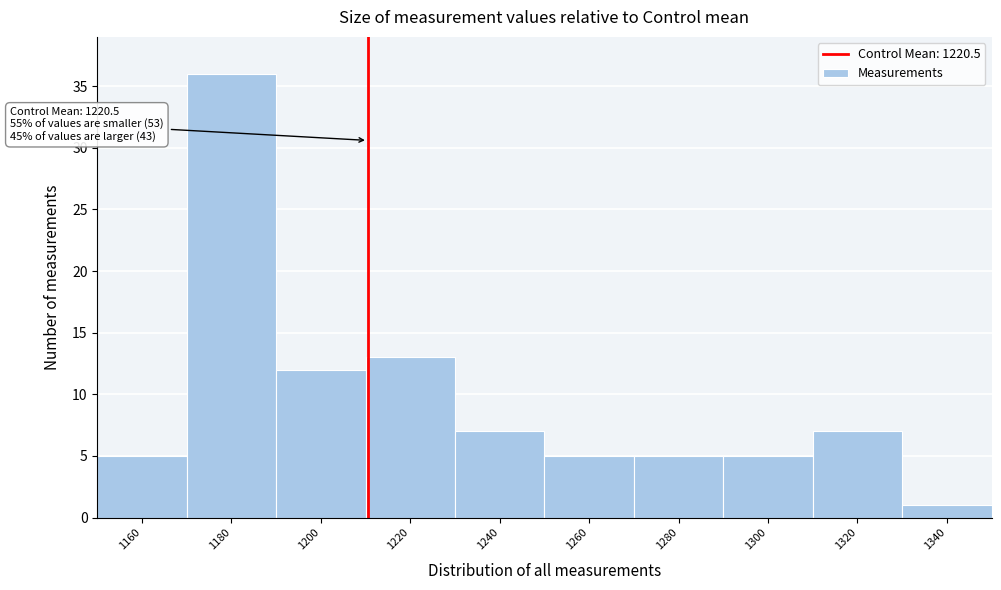

Reading left to right, extract all data points from this chart.

1160=5	1180=36	1200=12	1220=13	1240=7	1260=5	1280=5	1300=5	1320=7	1340=1